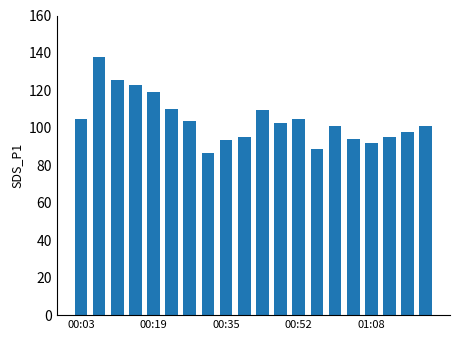

What is the minimum value shown in the chart?

86.7